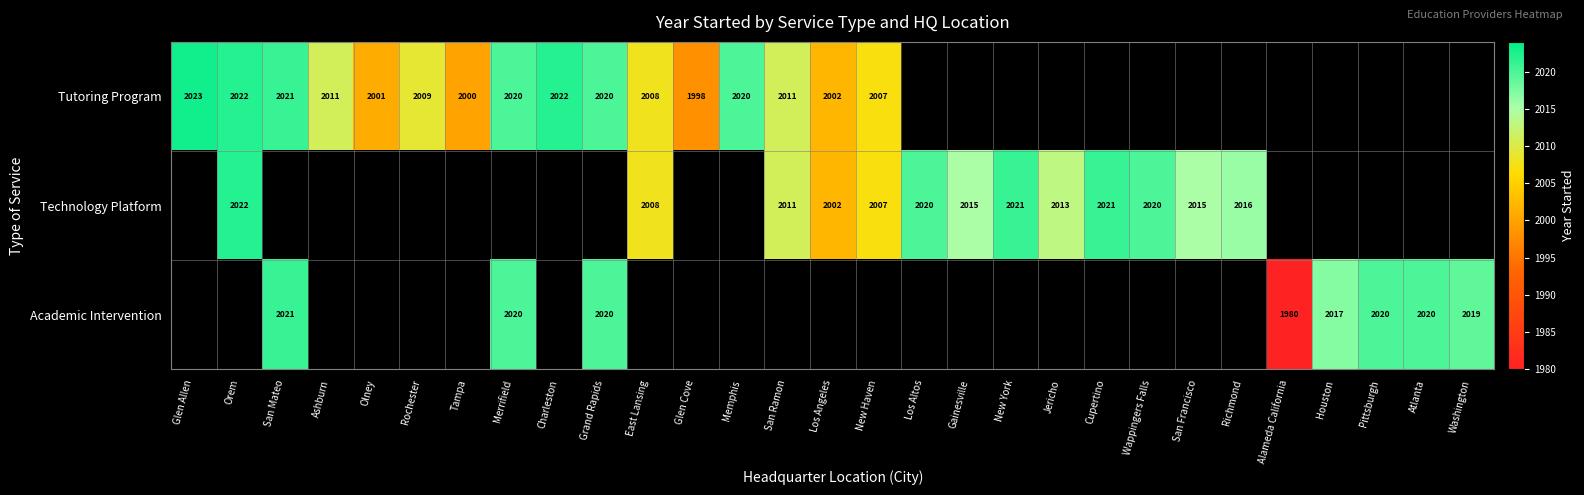

True or false: Academic Intervention has a value of 2020 at Merrifield.

True